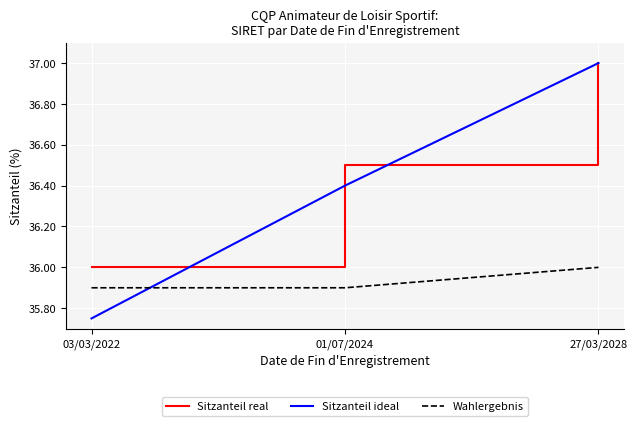

Which category has the lowest value in the Sitzanteil real series?

03/03/2022